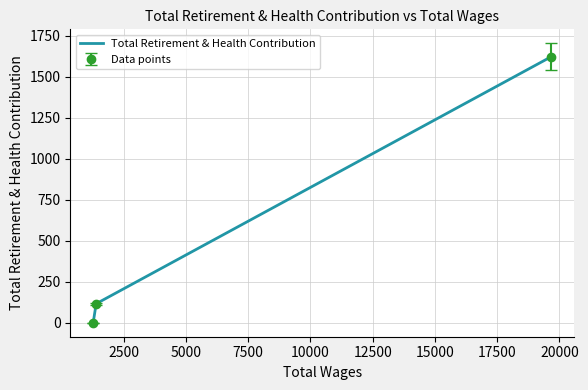

The value at 5000 is 931. True or false?

False